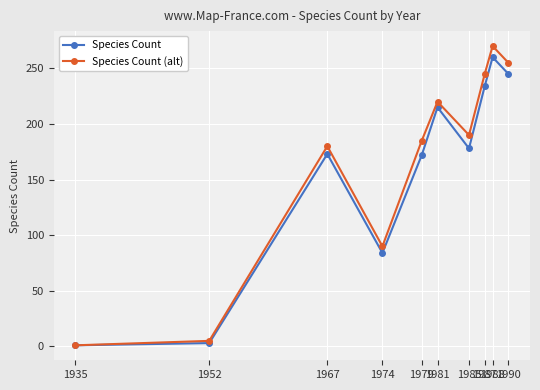

What is the value of the Species Count (alt) point at the 5th from the left?

185